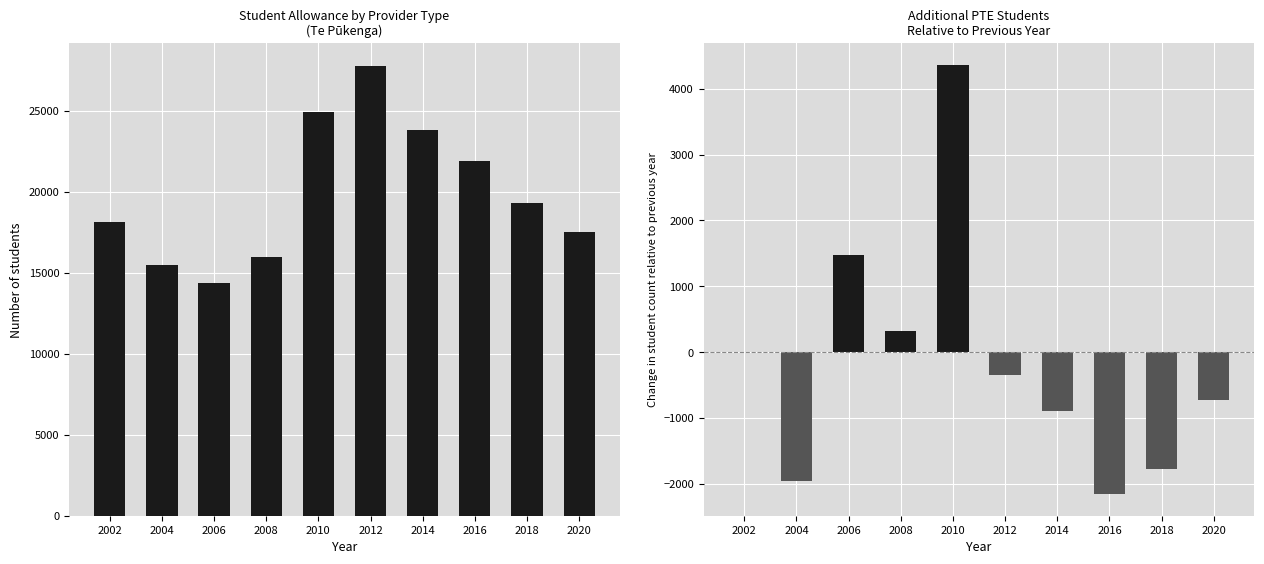

Reading left to right, list all the values displayed in this chart.

Te Pūkenga: 2002=18117	2004=15477	2006=14349	2008=15975	2010=24945	2012=27777	2014=23811	2016=21900	2018=19311	2020=17511
PTE: 2002=0	2004=-1959	2006=1482	2008=315	2010=4365	2012=-345	2014=-900	2016=-2157	2018=-1776	2020=-720